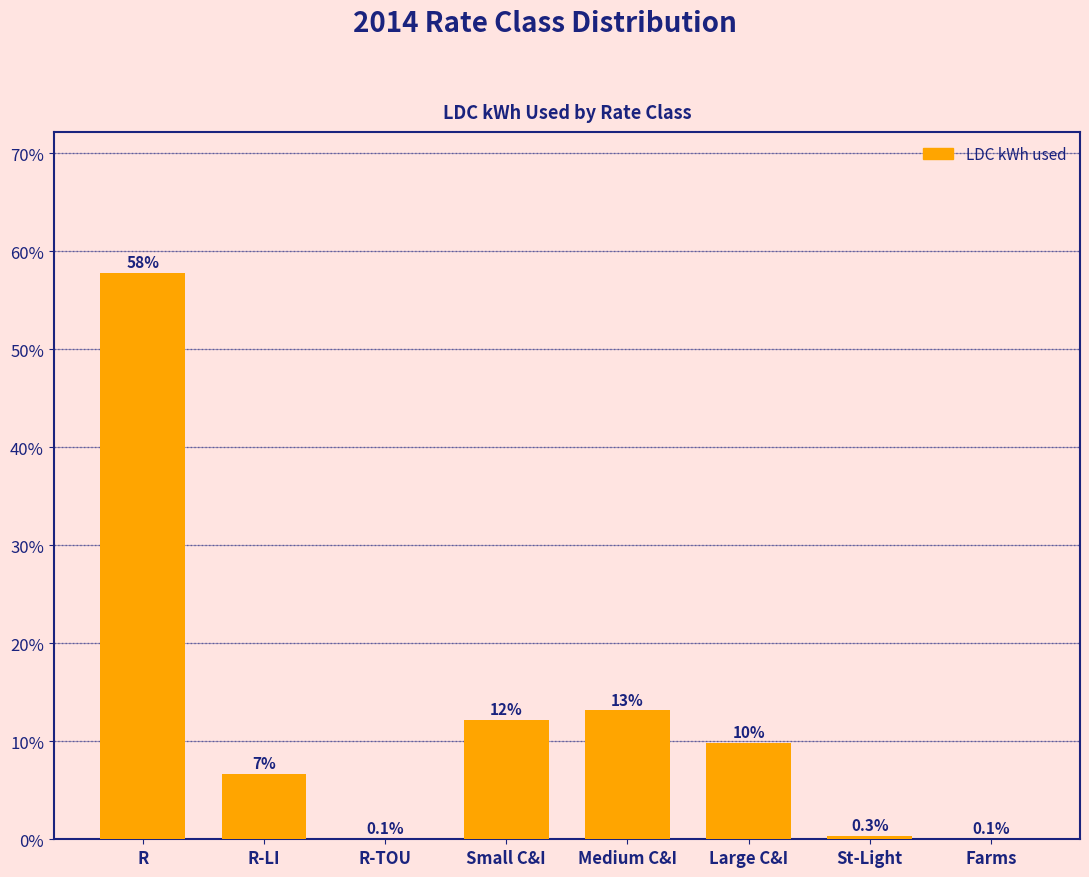

Reading left to right, extract all data points from this chart.

R=57.8	R-LI=6.7	R-TOU=0.1	Small C&I=12.1	Medium C&I=13.1	Large C&I=9.8	St-Light=0.3	Farms=0.1